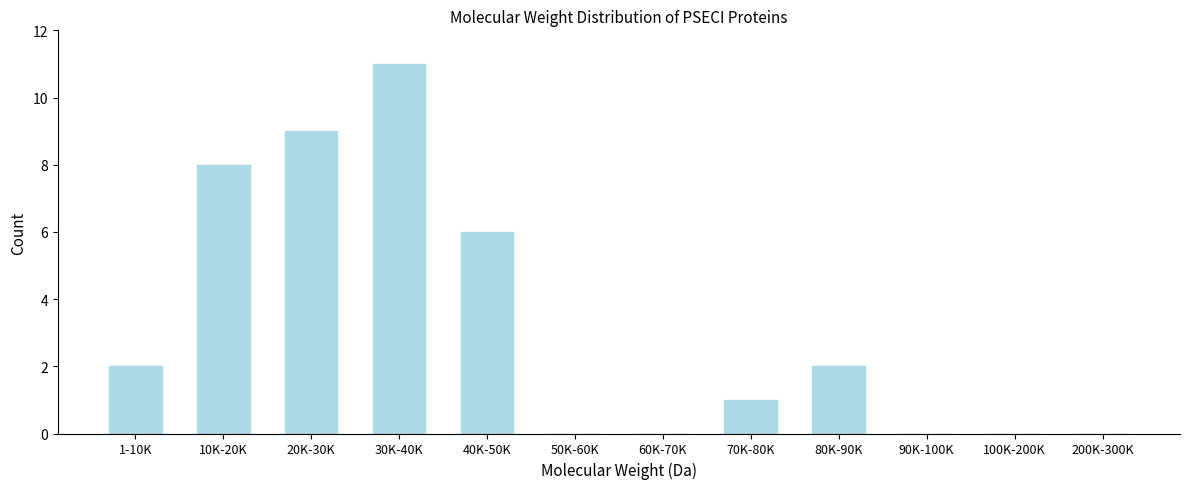

Reading left to right, list all the values displayed in this chart.

1-10K=2	10K-20K=8	20K-30K=9	30K-40K=11	40K-50K=6	50K-60K=0	60K-70K=0	70K-80K=1	80K-90K=2	90K-100K=0	100K-200K=0	200K-300K=0